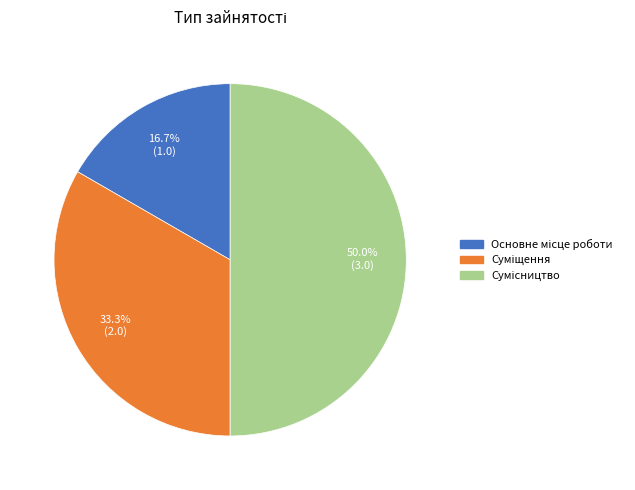

Count the number of slices in the pie.

3